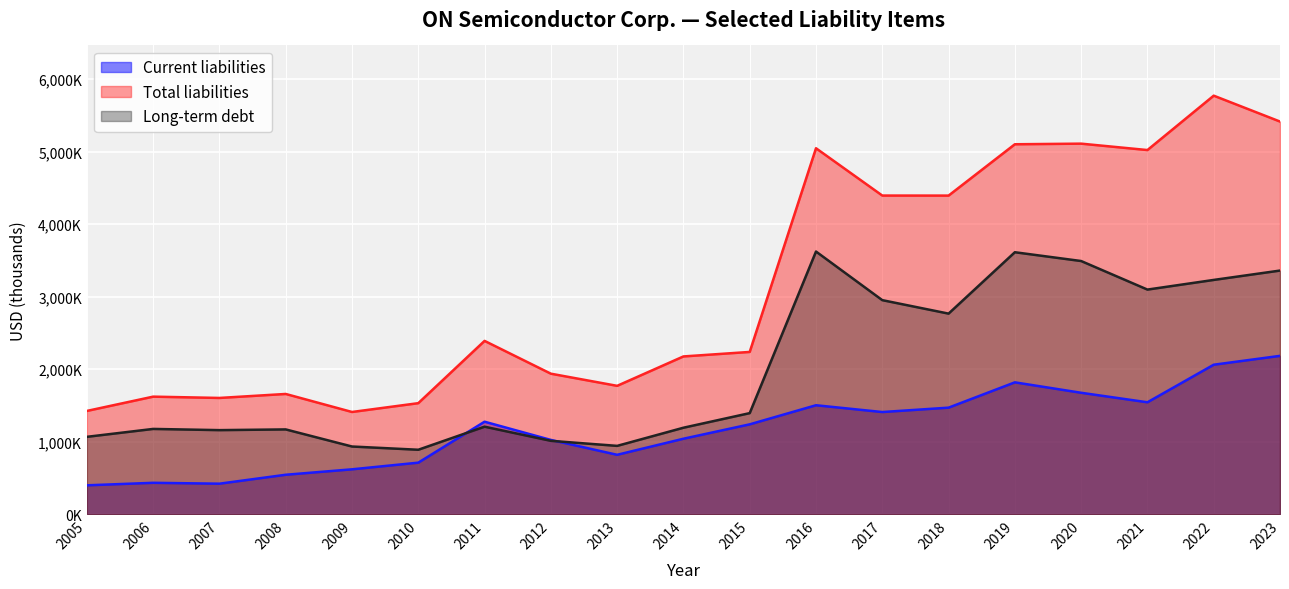

Which category has the lowest value in the Current liabilities series?

2005